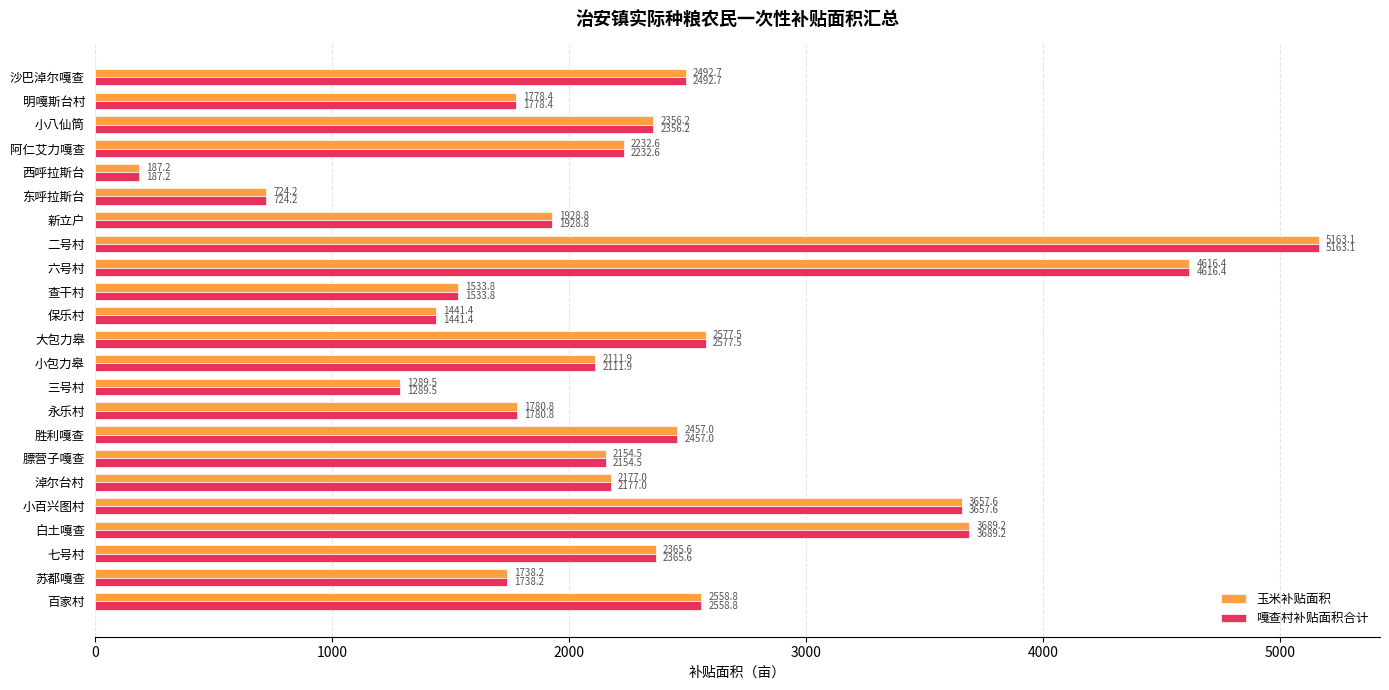

What is the maximum value for 玉米补贴面积?

5163.1